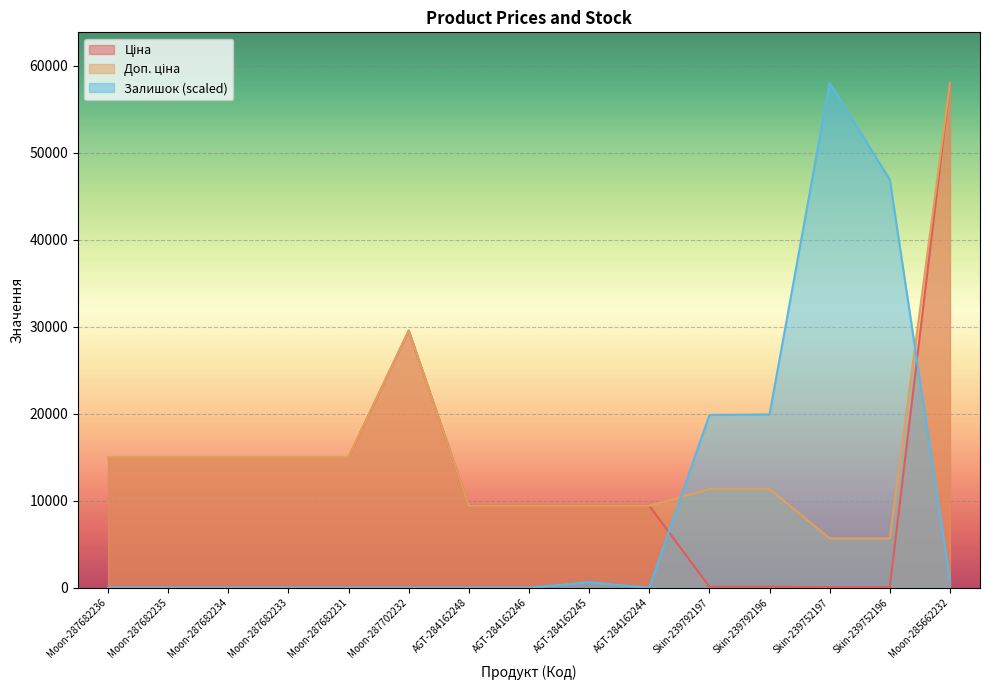

How many times do Залишок and Доп. ціна cross each other?

2